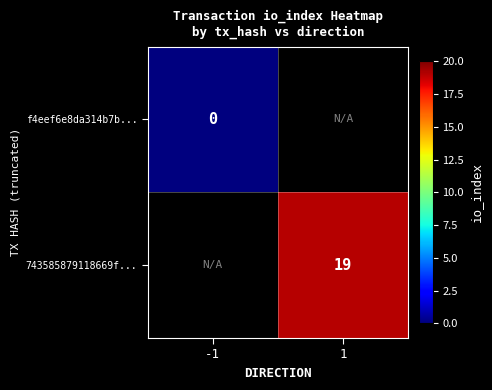

The value of 743585879118669f... at 1 is 32. True or false?

False